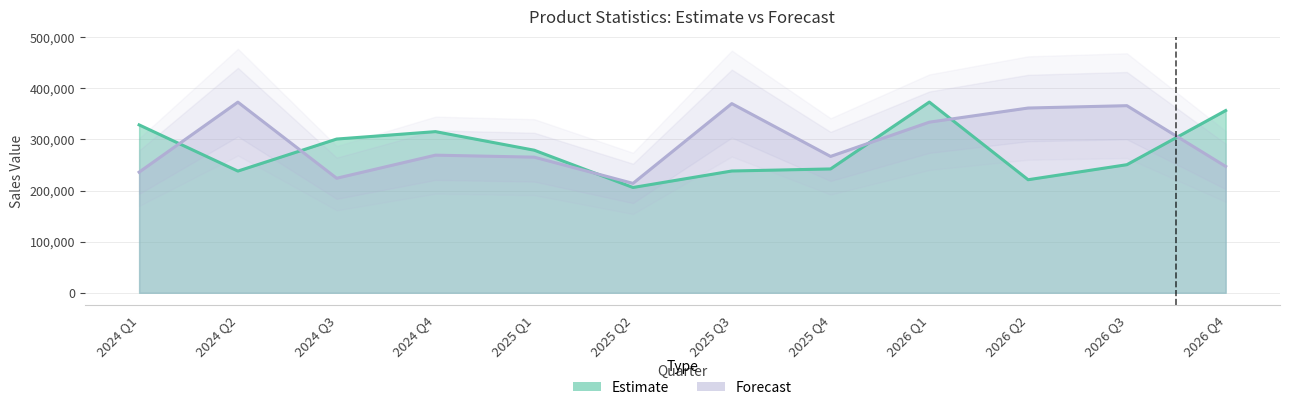

Which has a higher value, 2026 Q4 or 2024 Q2?

2026 Q4